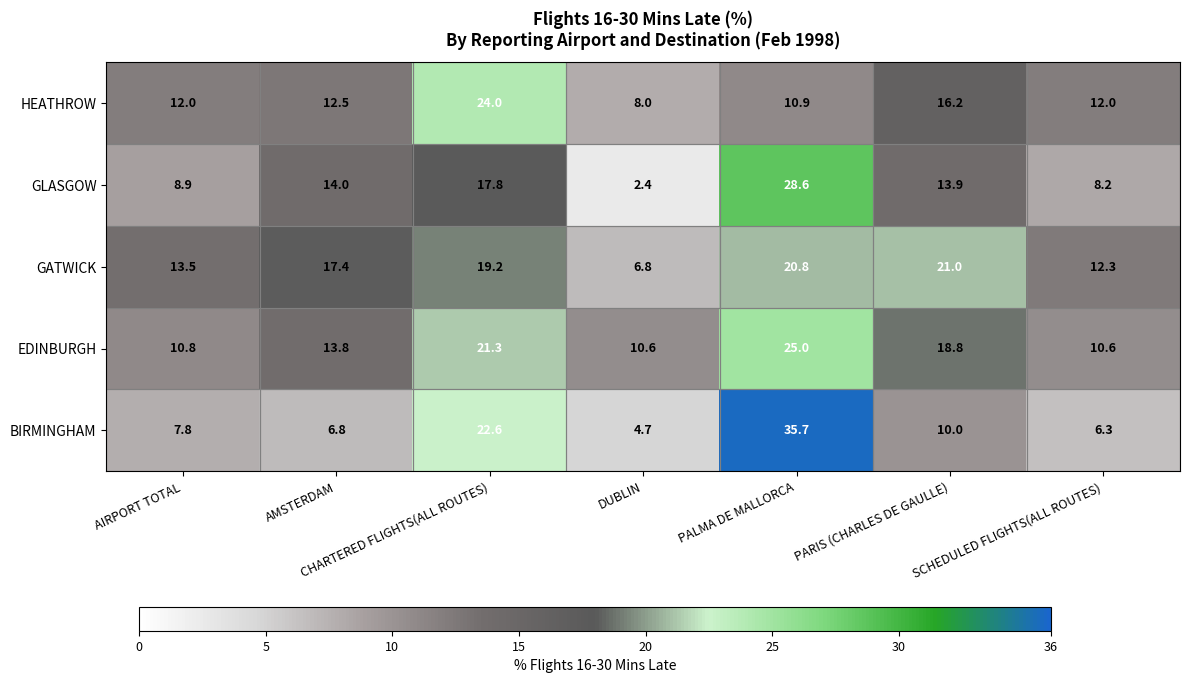

Read the EDINBURGH value at DUBLIN.

10.6